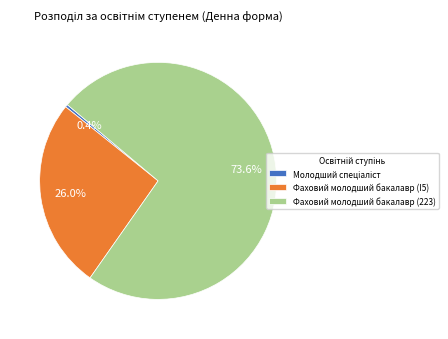

Which slice is the largest?

Фаховий молодший бакалавр (223)